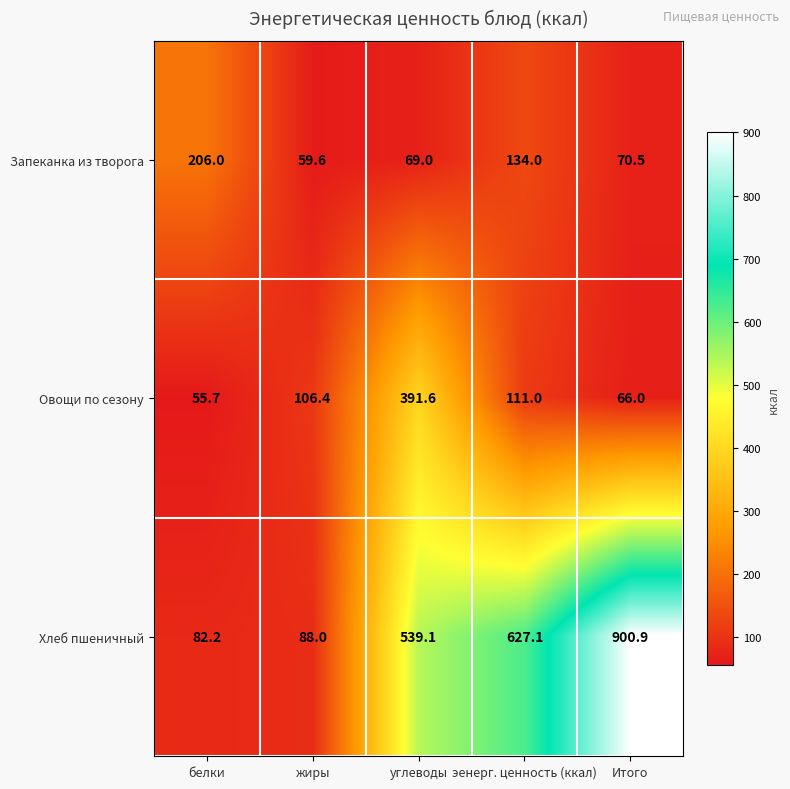

What is the average value of the Хлеб пшеничный series?

447.5